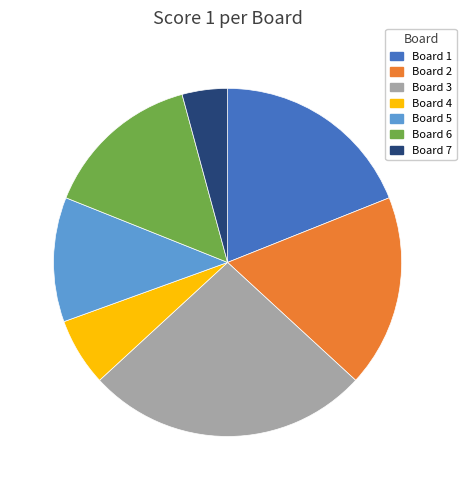

Is there any slice that represents more than half of the pie?

No